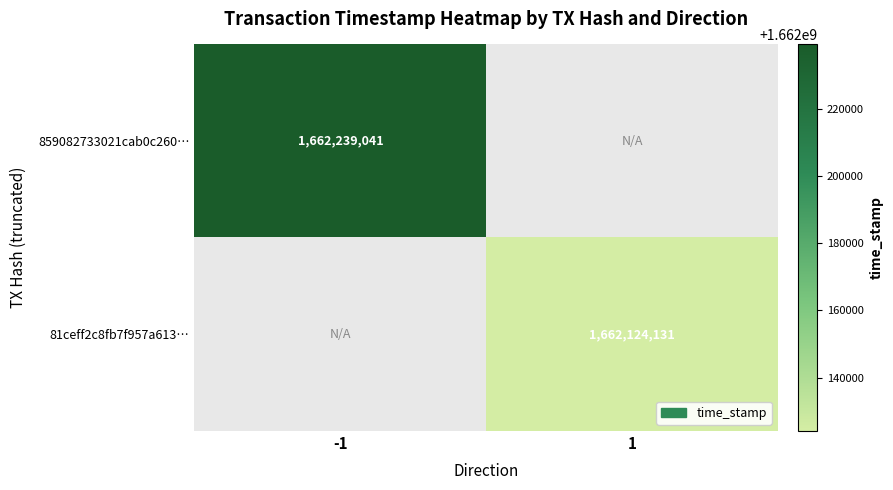

Is it true that 81ceff2c8fb7f957a613… equals 995122776 at 1?

False